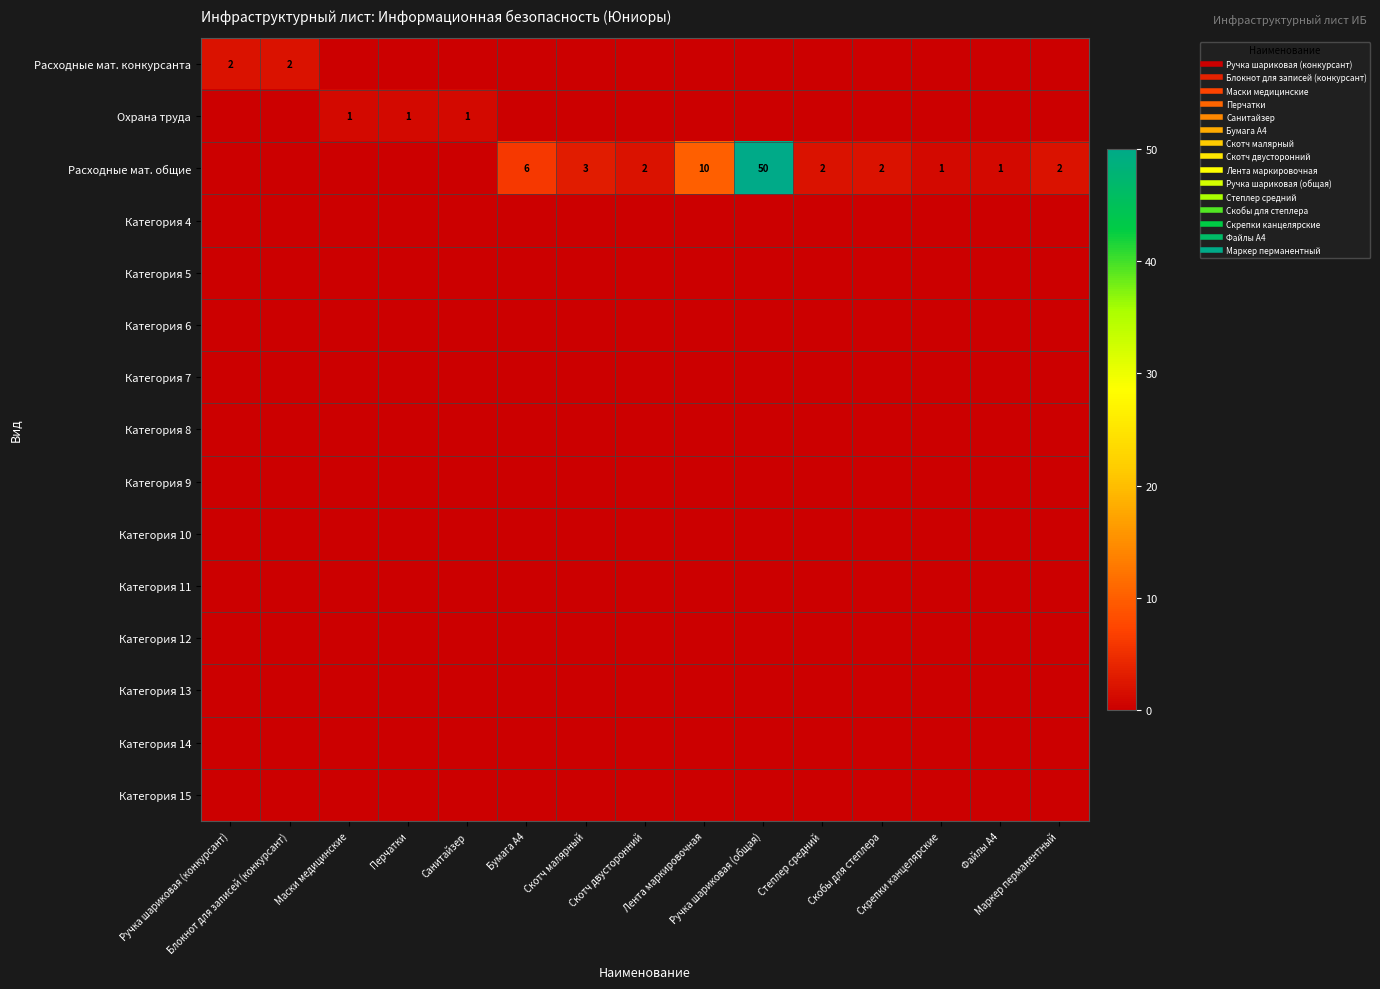

List the series in order of their peak value, highest first.

Расходные мат. общие, Расходные мат. конкурсанта, Охрана труда, Категория 4, Категория 5, Категория 6, Категория 7, Категория 8, Категория 9, Категория 10, Категория 11, Категория 12, Категория 13, Категория 14, Категория 15